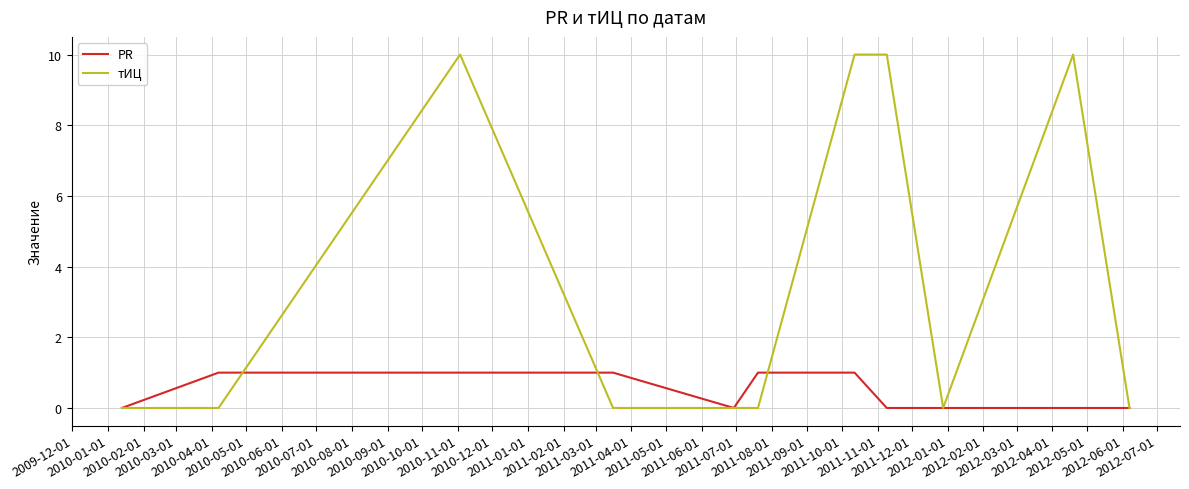

What is the average value of the тИЦ series?

4